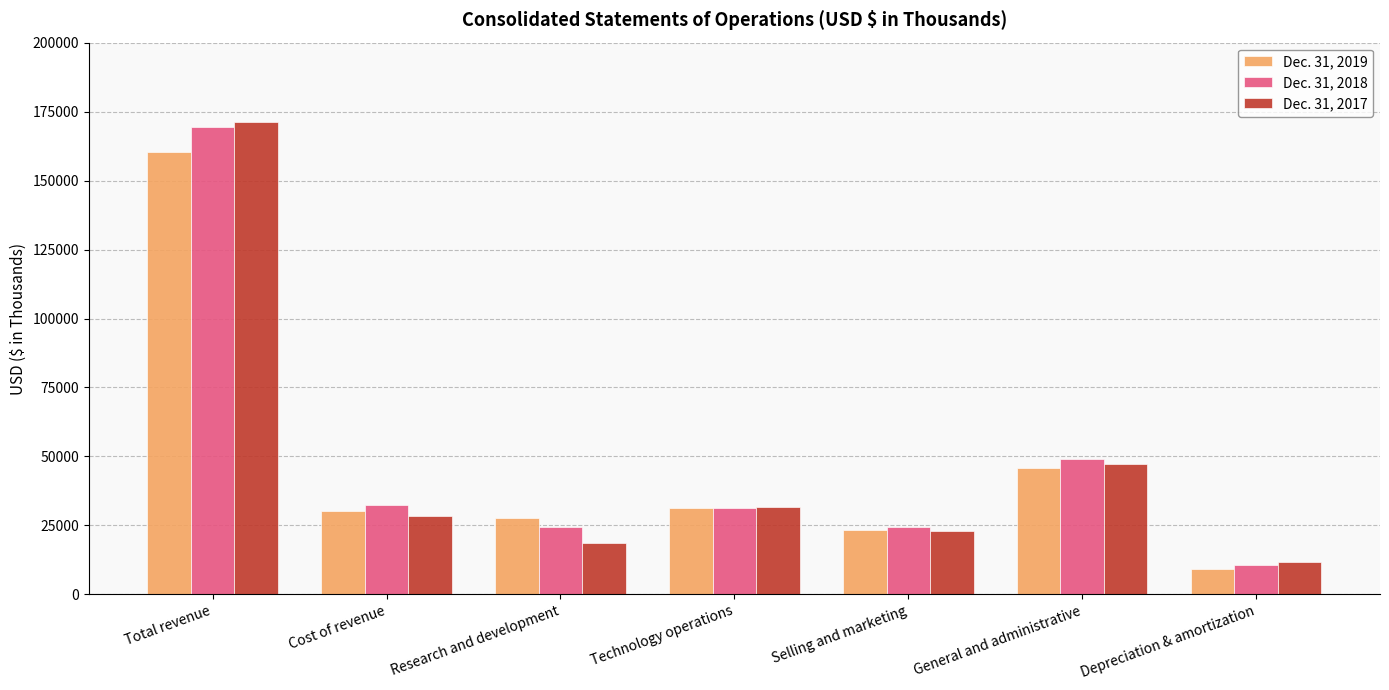

What are all the series names shown in the legend?

Dec. 31, 2019, Dec. 31, 2018, Dec. 31, 2017